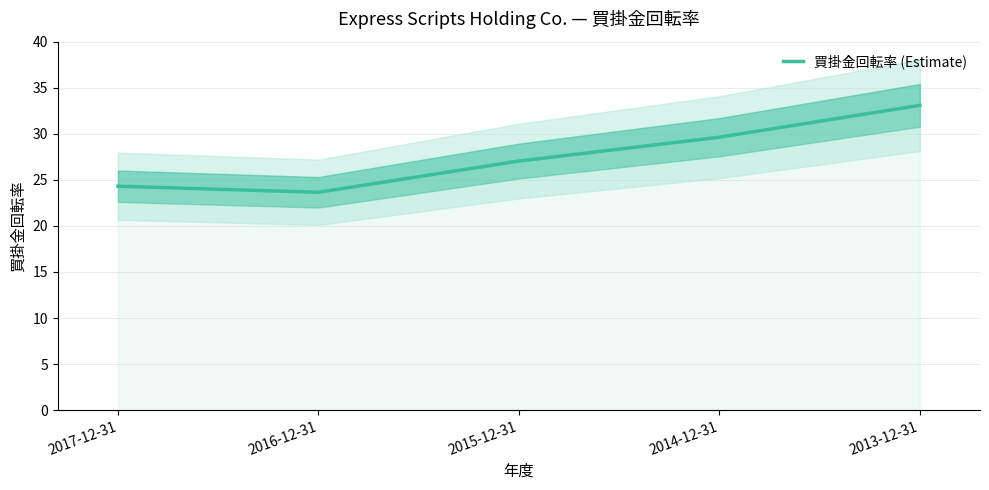

How many points are lower than both their immediate neighbors (excluding endpoints)?

1